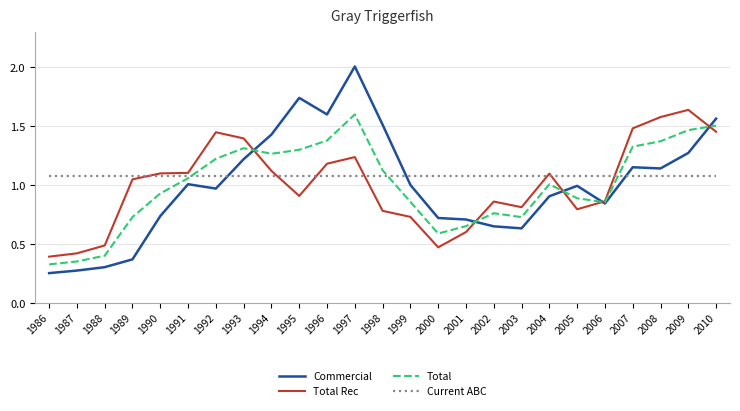

How many interior local peaks does the Total series have?

4